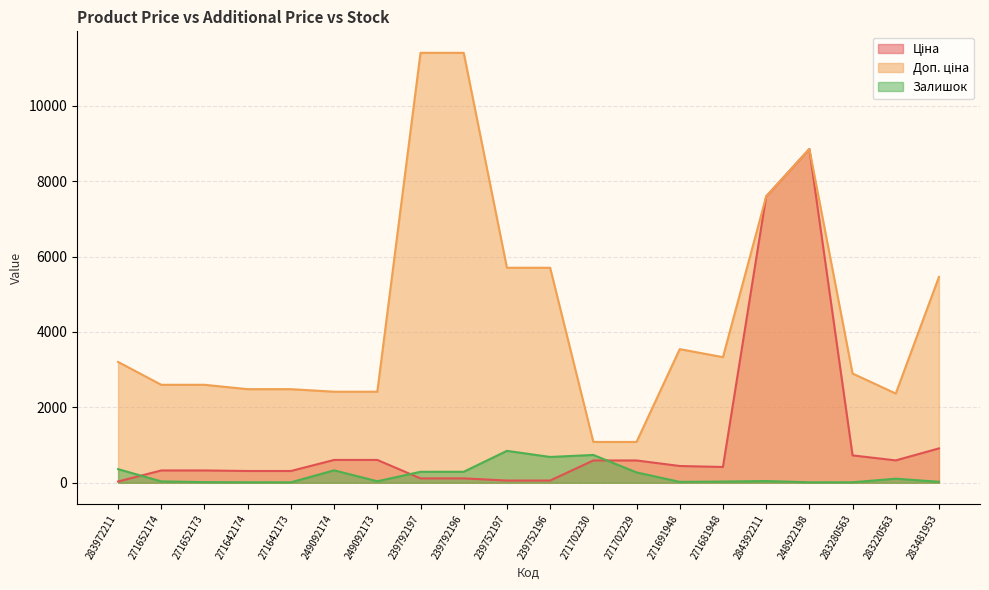

What is the approximate value of Доп. ціна at 283280563?

2897.8